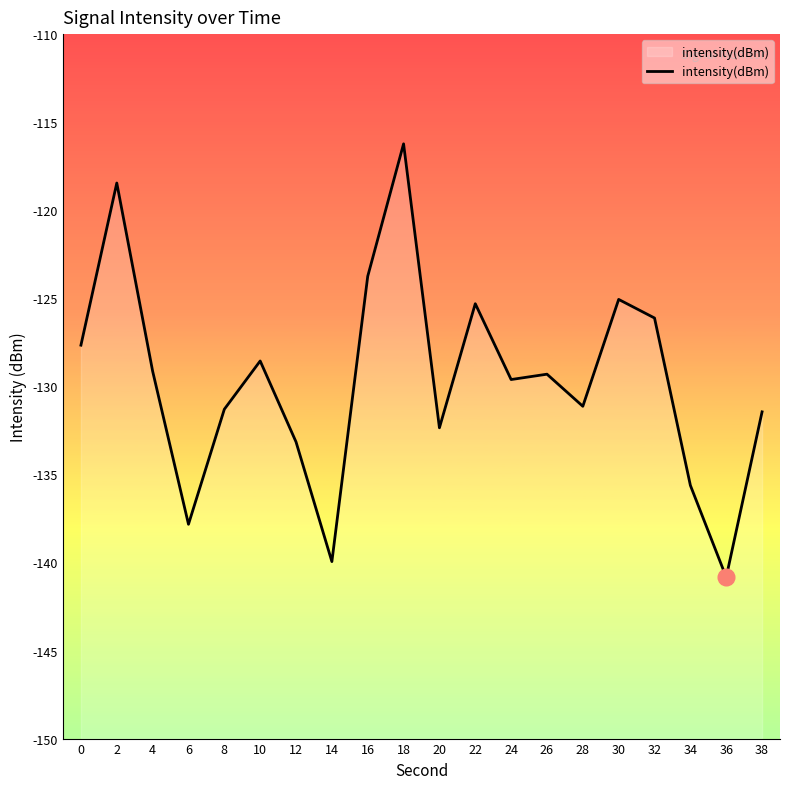

Rank the categories by value from lowest to highest.

36, 14, 6, 34, 12, 20, 38, 8, 28, 24, 26, 4, 10, 0, 32, 22, 30, 16, 2, 18